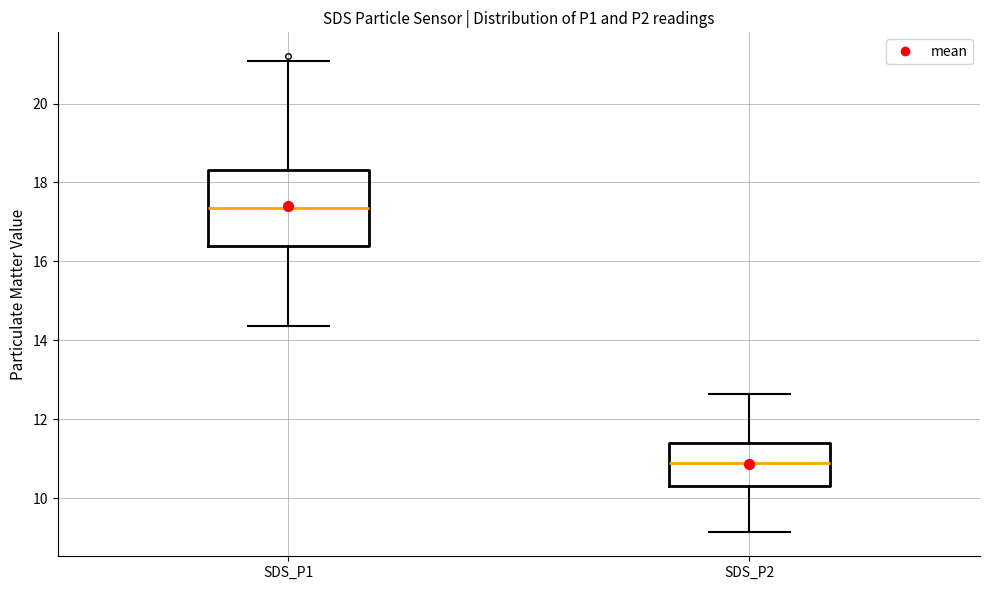

Where does the median line of the box for SDS_P1 sit on the y-axis? The values are not printed on the chart, so give them approximately, as read against the axis.

17.4